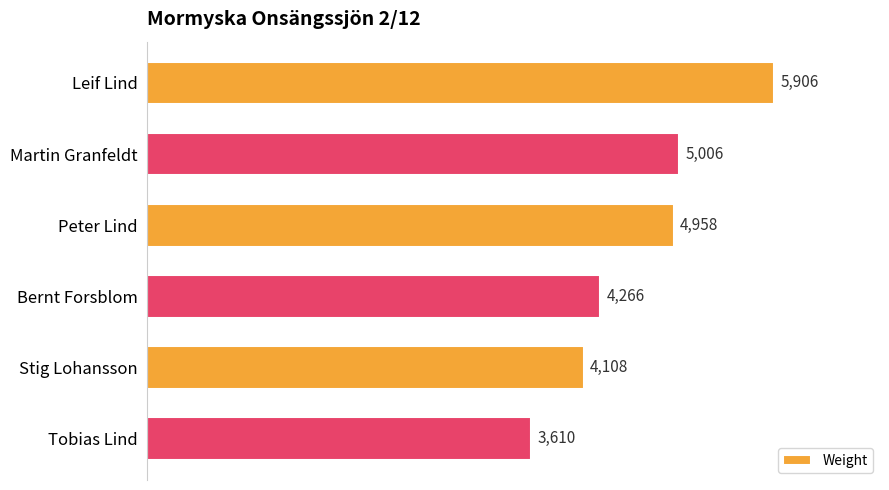

List the labels in order of value, largest first.

Leif Lind, Martin Granfeldt, Peter Lind, Bernt Forsblom, Stig Lohansson, Tobias Lind